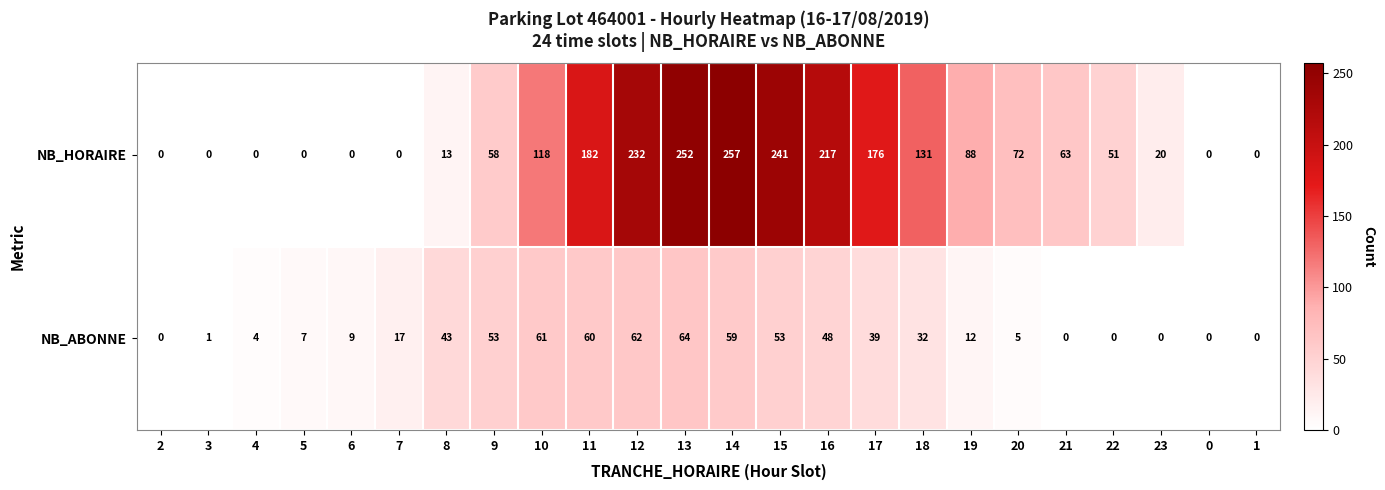

How many positive values does the NB_HORAIRE series have?

16